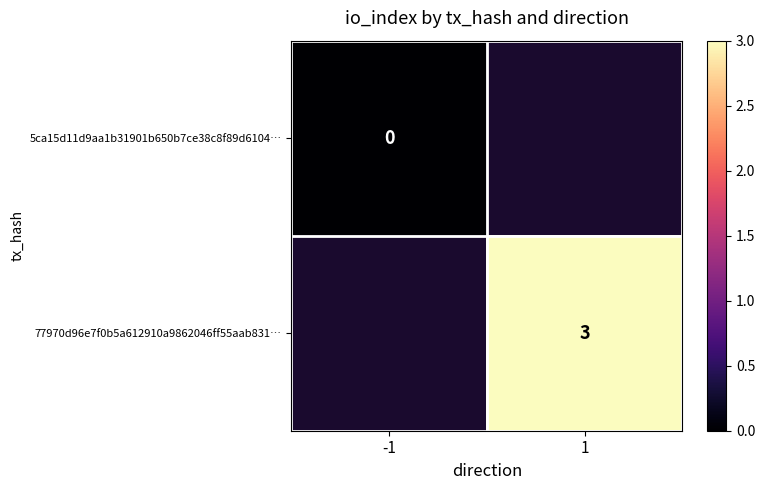

Is the value of 77970d96e7f0b5a612910a9862046ff55aab831… at 1 greater than the value of 5ca15d11d9aa1b31901b650b7ce38c8f89d6104… at -1?

Yes